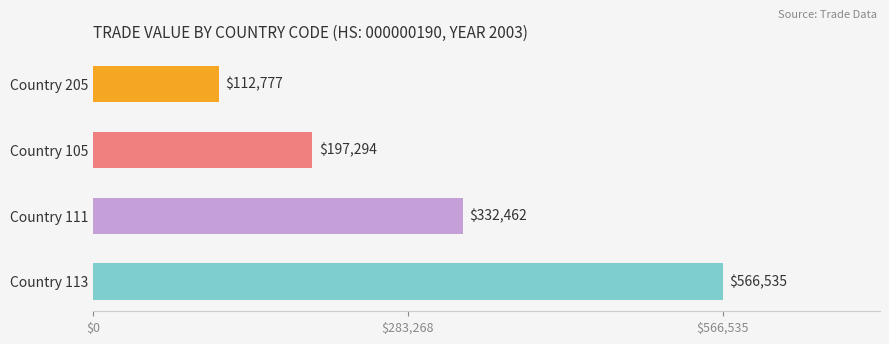

What is the change in value from Country 113 to Country 105?

-369241